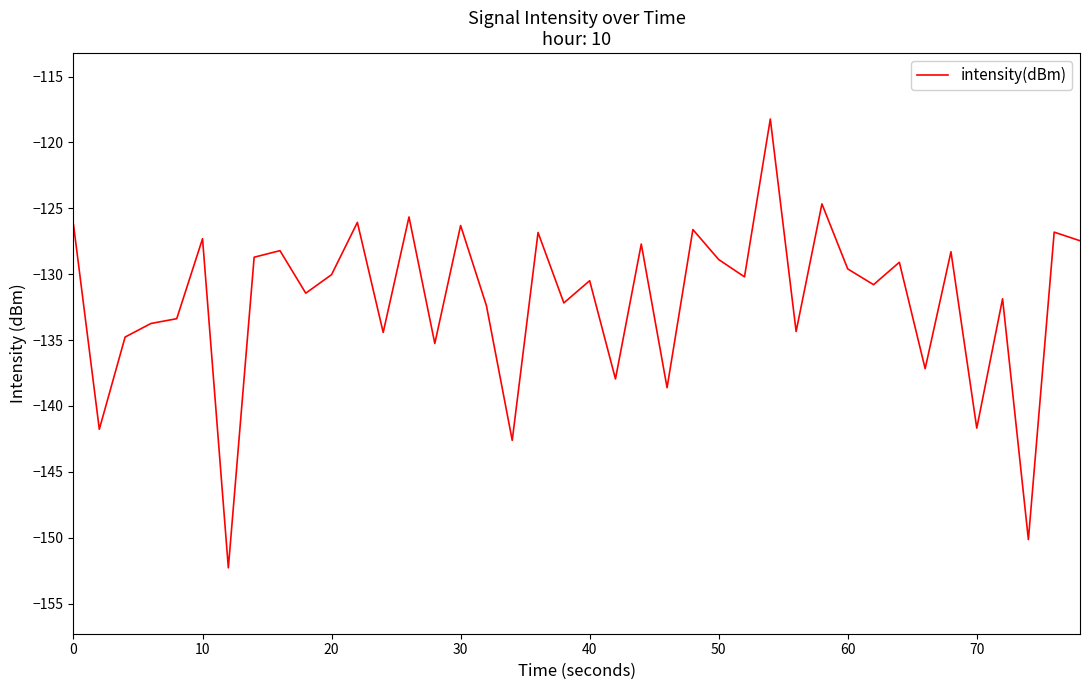

Does the chart display data point markers on the line(s)?

No